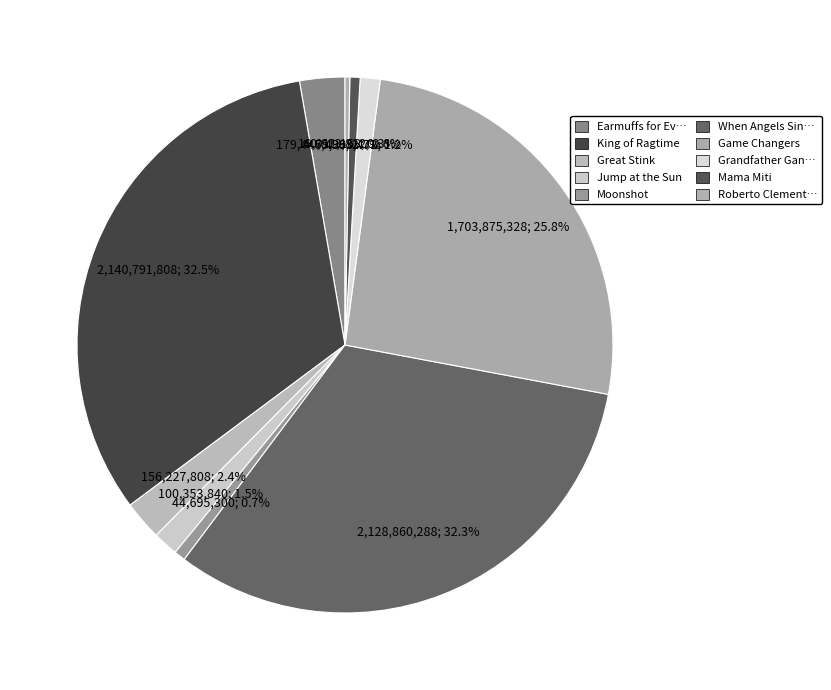

Which slice is the smallest?

Roberto Clemente